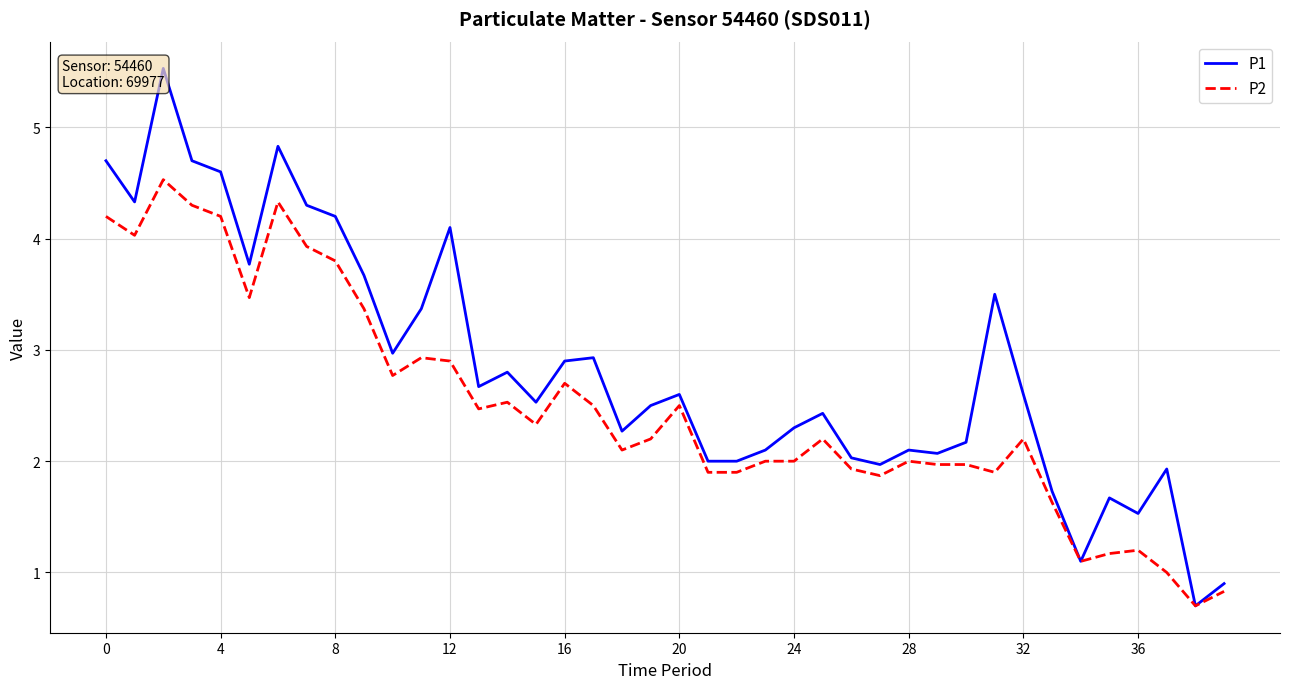

What are all the series names shown in the legend?

P1, P2